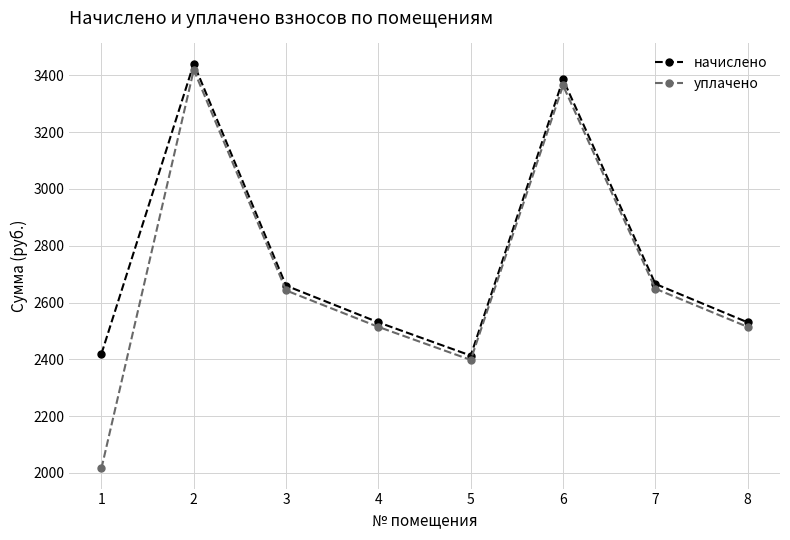

What is the value of the начислено point at the 3rd from the left?

2659.4